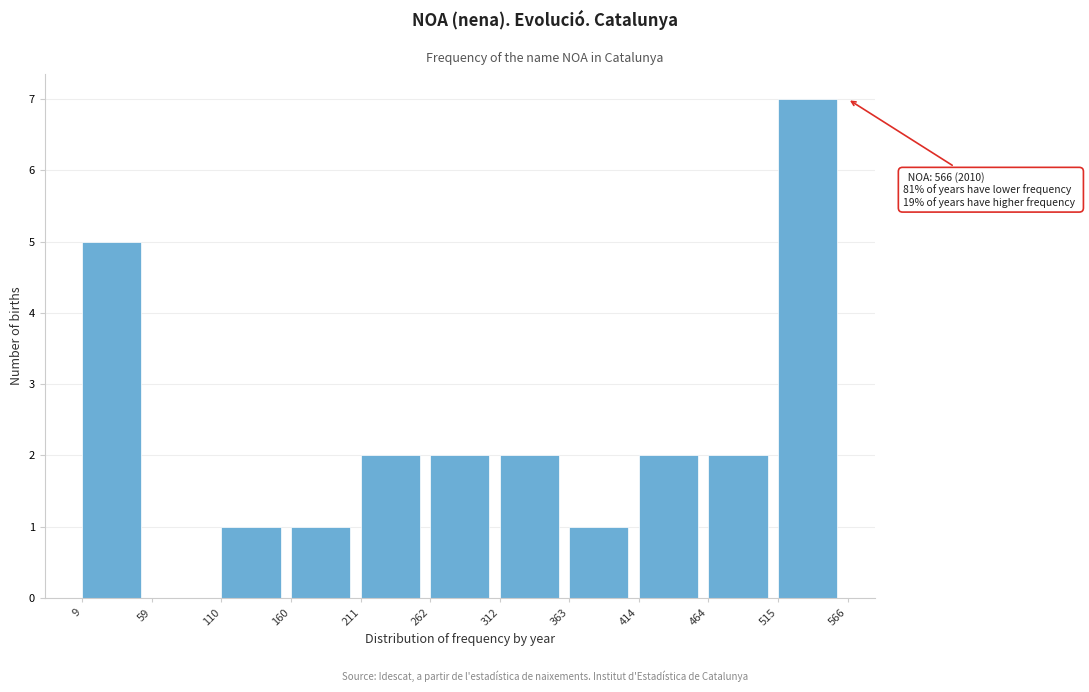

Over which range of the x-axis is the bar tallest?

515 to 566